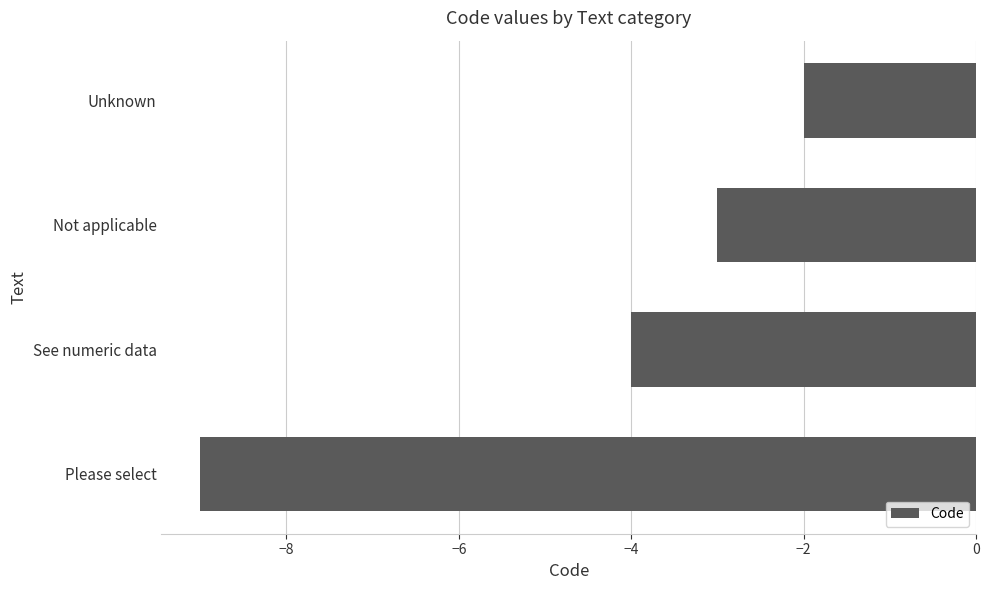

Count the number of values greater than -3.

1